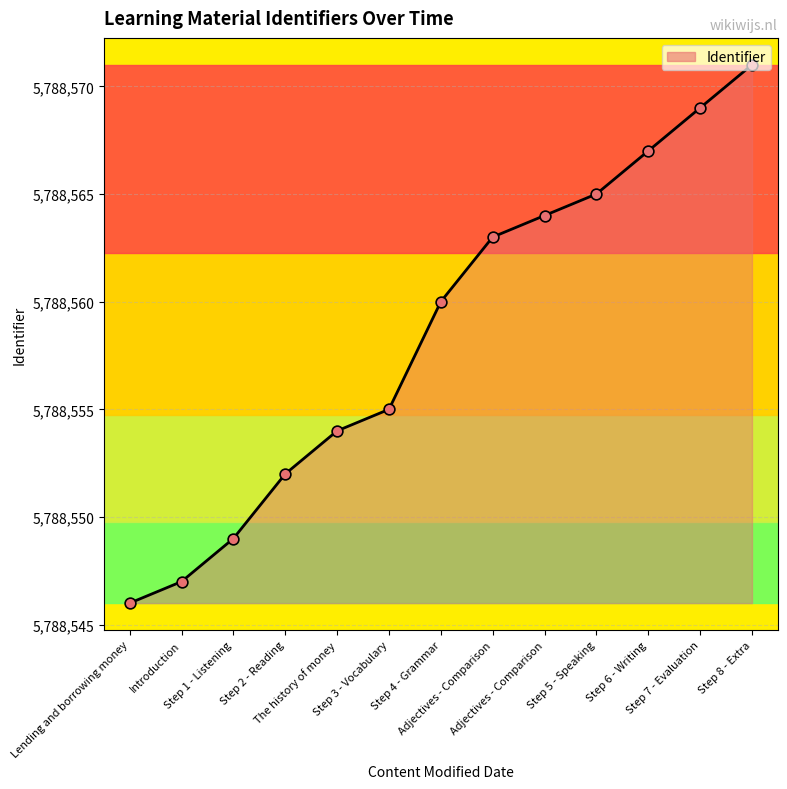

Which has a higher value, Step 3 - Vocabulary or Step 4 - Grammar?

Step 4 - Grammar